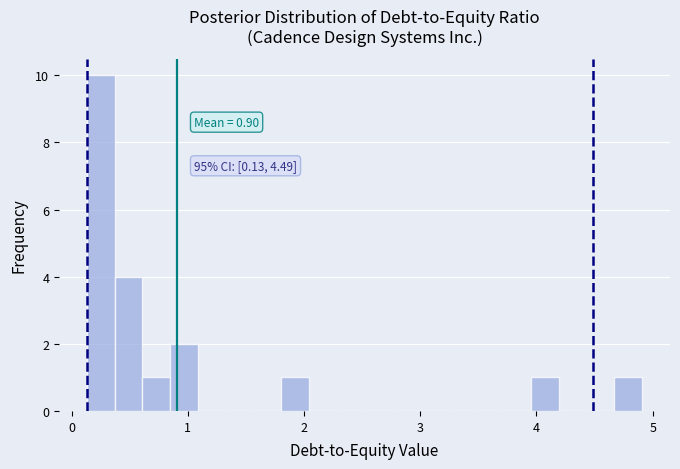

Around what value on the x-axis is the tallest bar? Give the approximate position of its centre, as read against the axis.

0.2